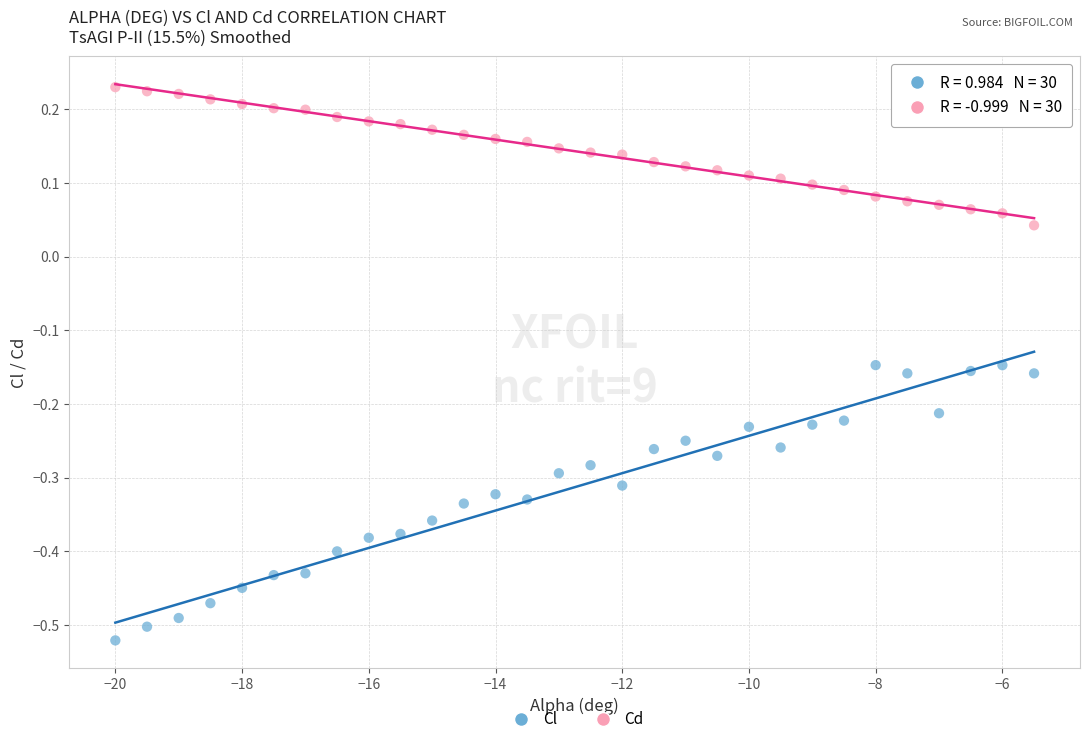

Which series reaches the minimum Y coordinate?

Cl